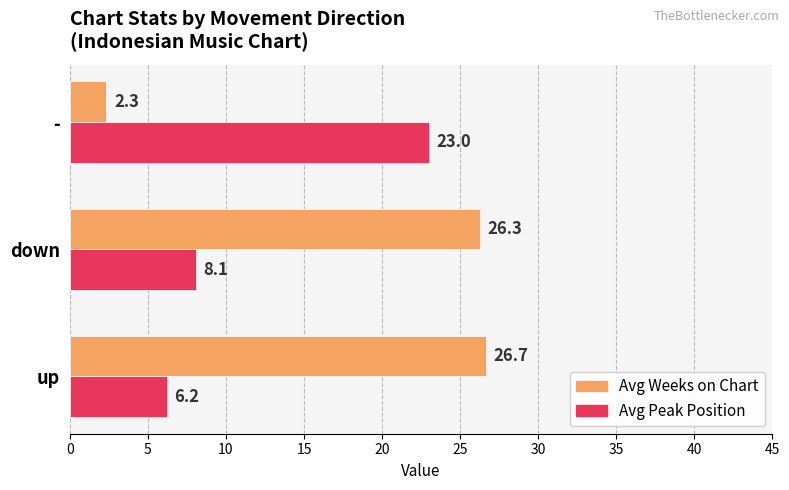

Rank the categories by Avg Peak Position value from lowest to highest.

up, down, -